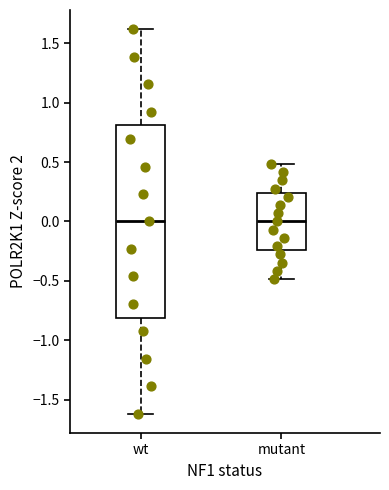

Which box is the tallest, from its lower edge to its upper edge?

wt